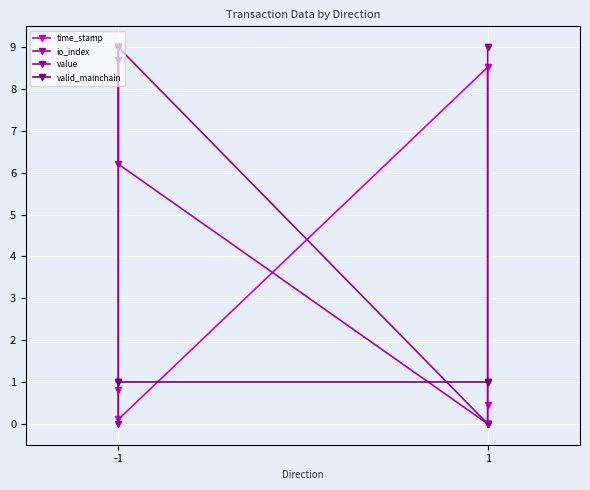

Rank the series at -1 from lowest to highest value.

value, valid_mainchain, time_stamp, io_index